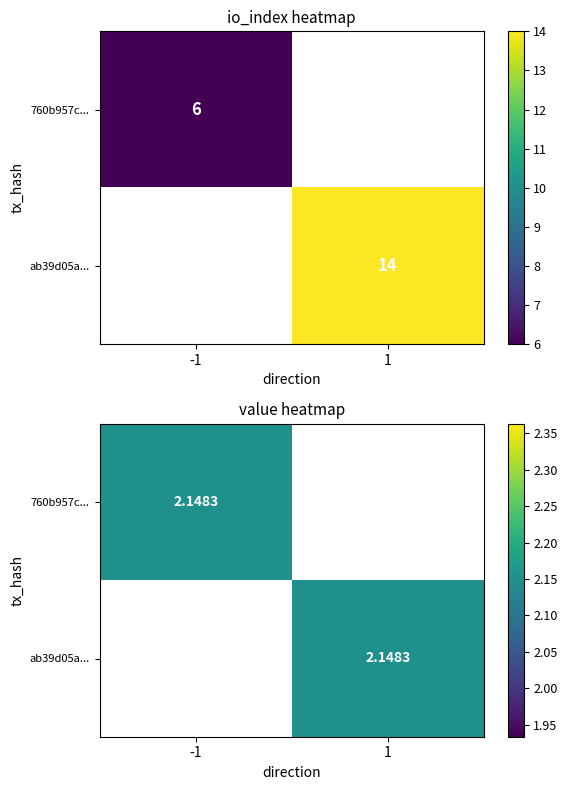

True or false: 760b957cb73dfab75914d8f065f9beeb63ae090 has a value of 6 at io_index.

True